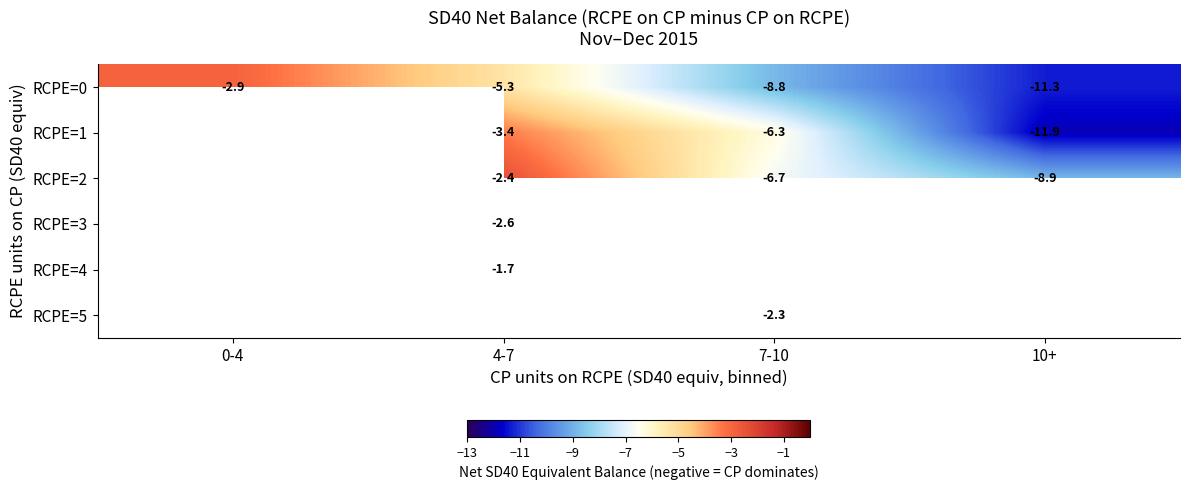

How many data points does each series have?

4